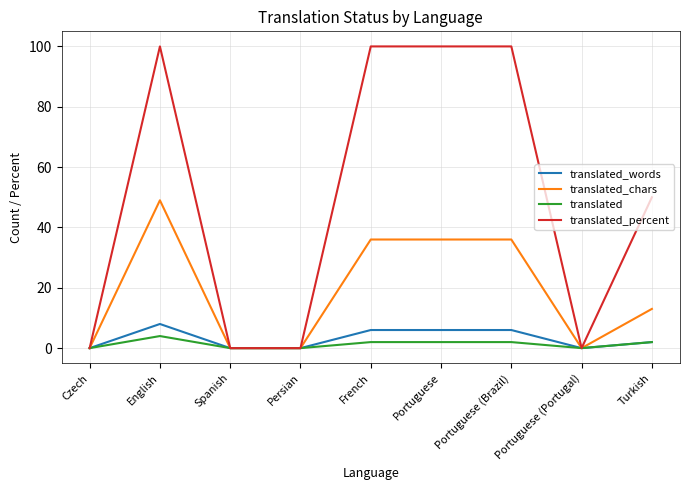

What position from the left is Spanish?

3